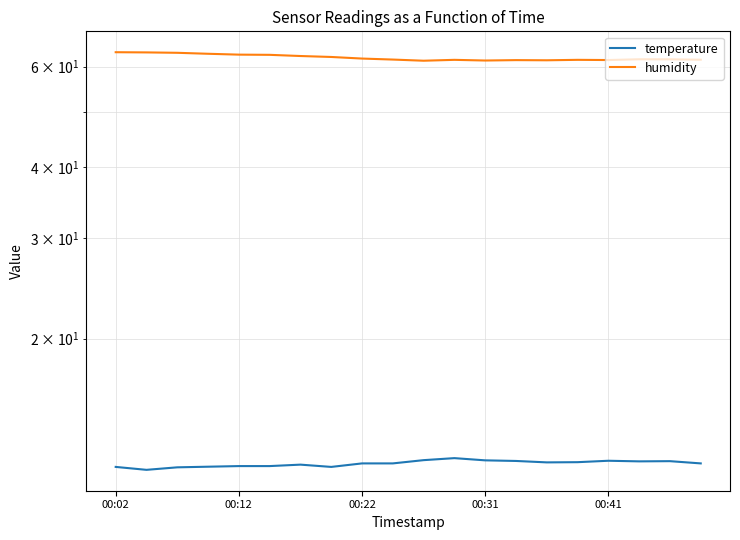

The value of temperature at 10 is 7.6. True or false?

False